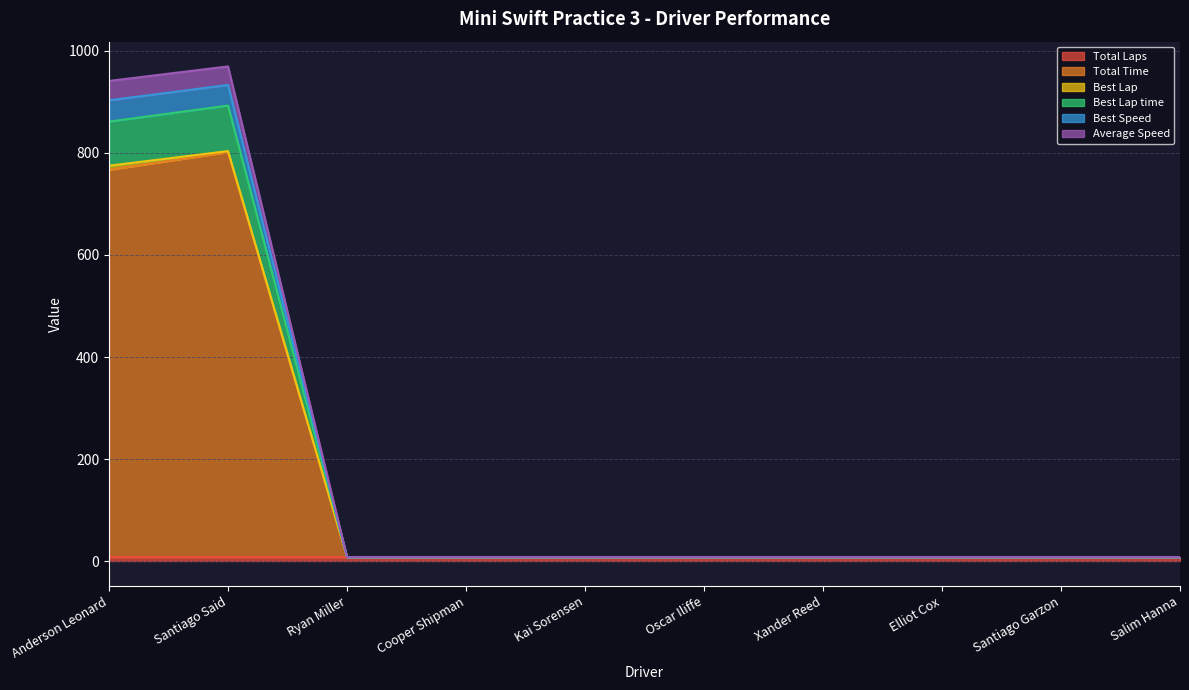

Is it true that Best Speed equals 2.8 at Ryan Miller?

False